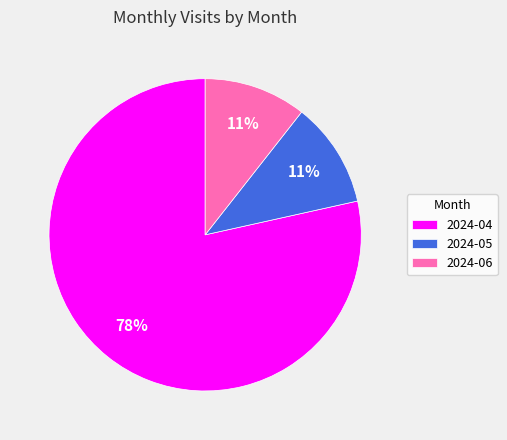

Which category accounts for the majority?

2024-04